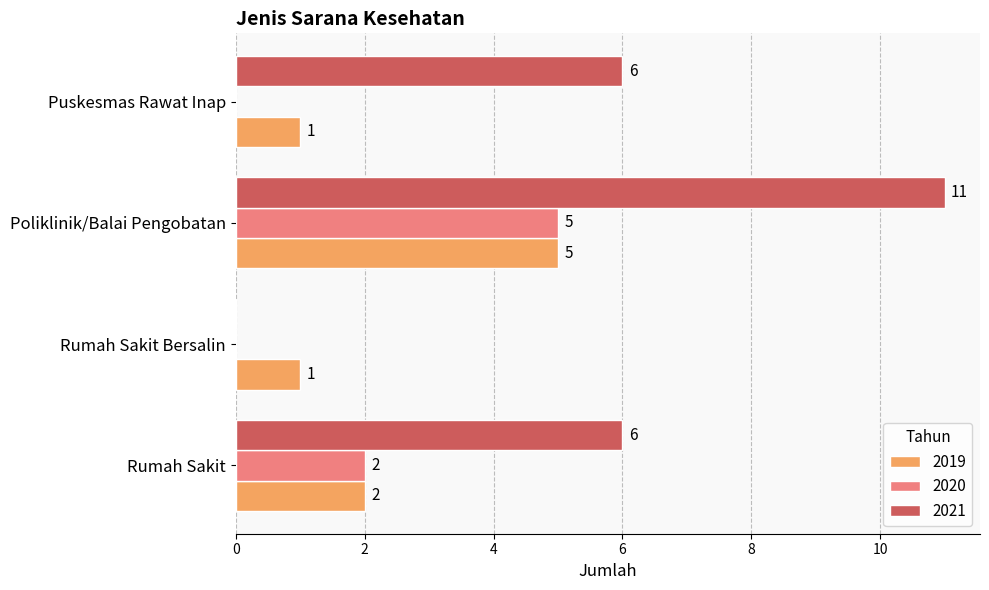

What value does the 2021 series have at Rumah Sakit?

6